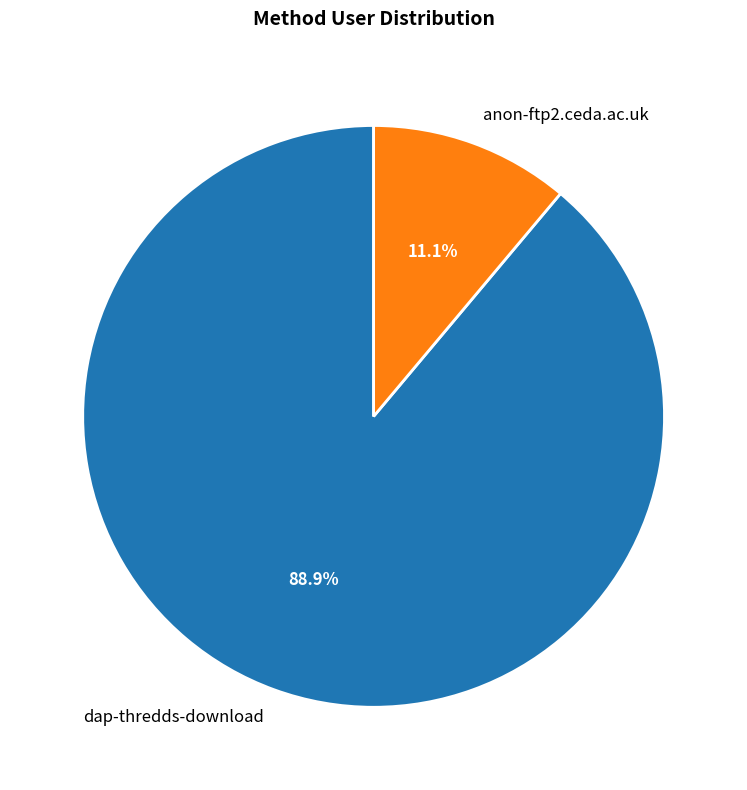

What percentage is the anon-ftp2.ceda.ac.uk slice, to the nearest percent?

11%